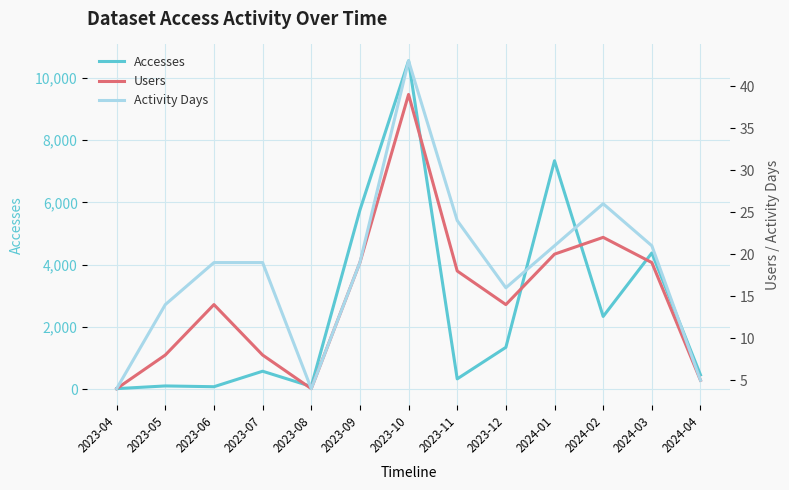

What is the value of the Activity Days point at the 2nd from the left?

14